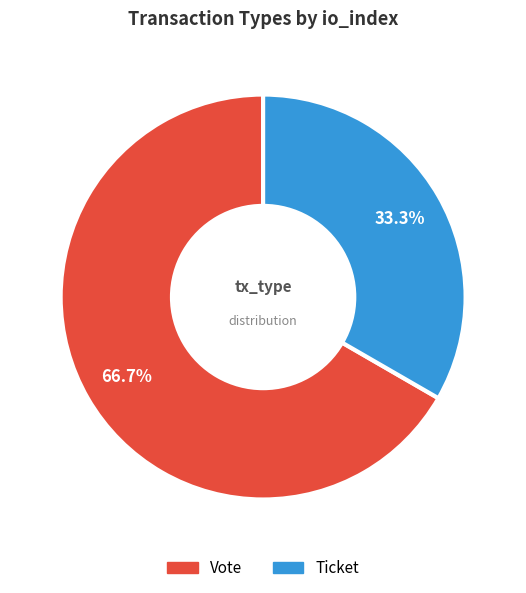

Combined, what portion of the pie is Vote and Ticket?

100.0%